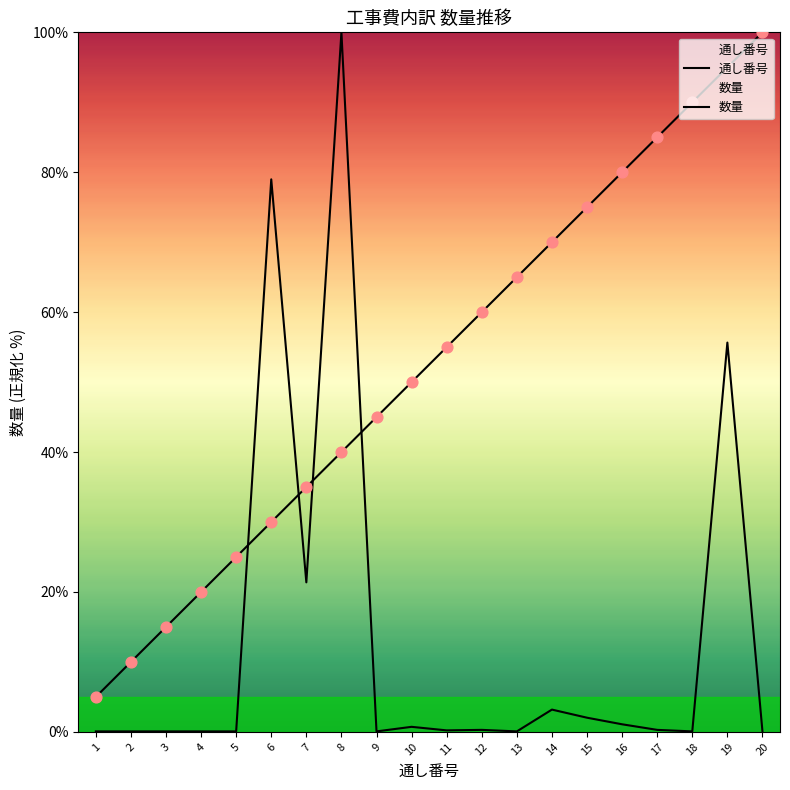

Which series has the largest Y range (max minus min)?

数量